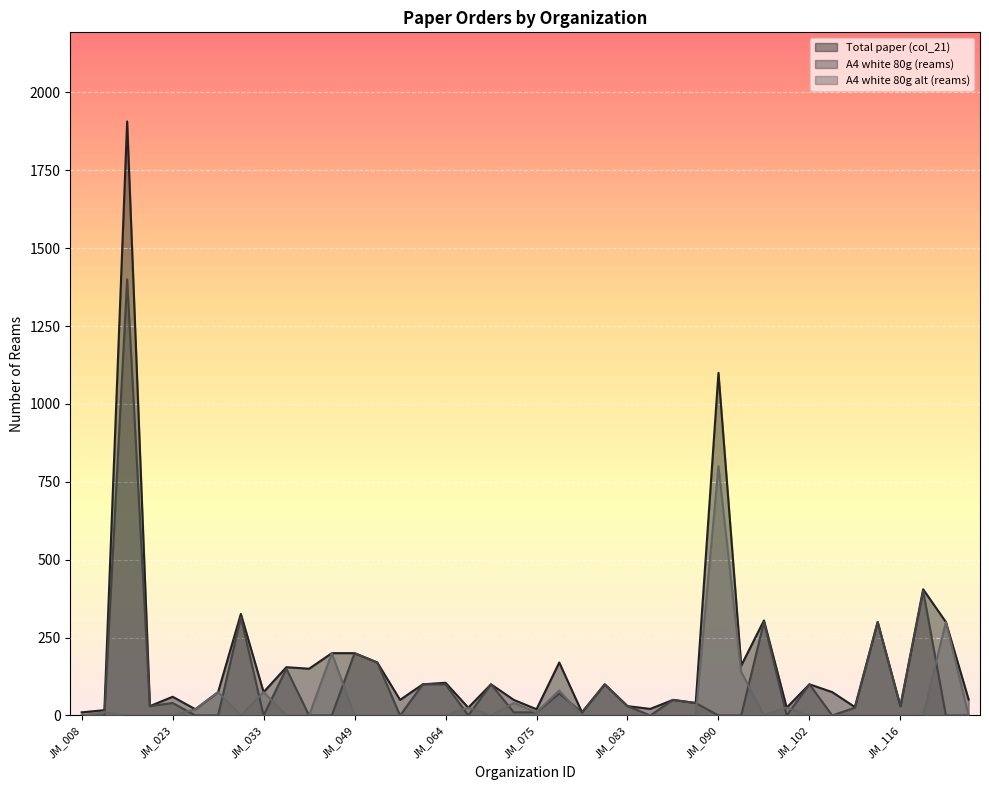

How many interior local valleys does the Total paper (col_21) series have?

14